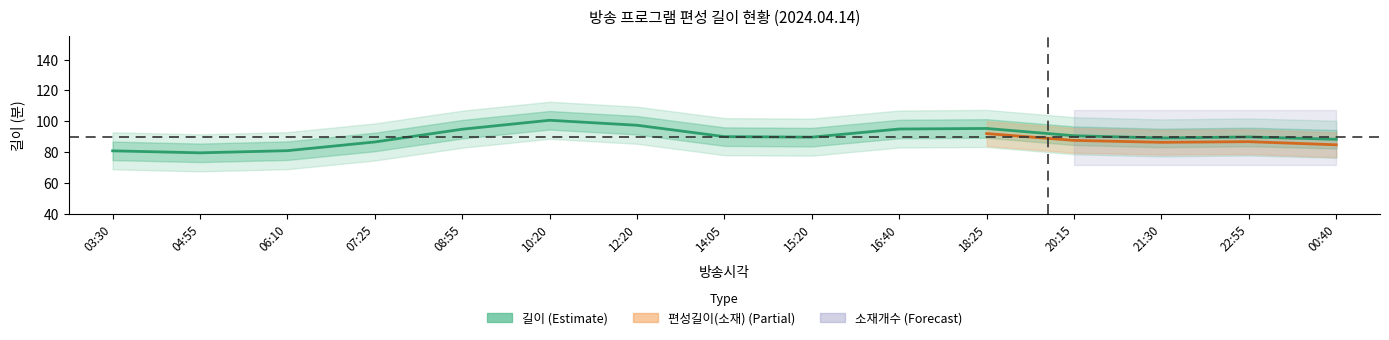

Is it true that 편성길이 equals 114 at 20:15?

False